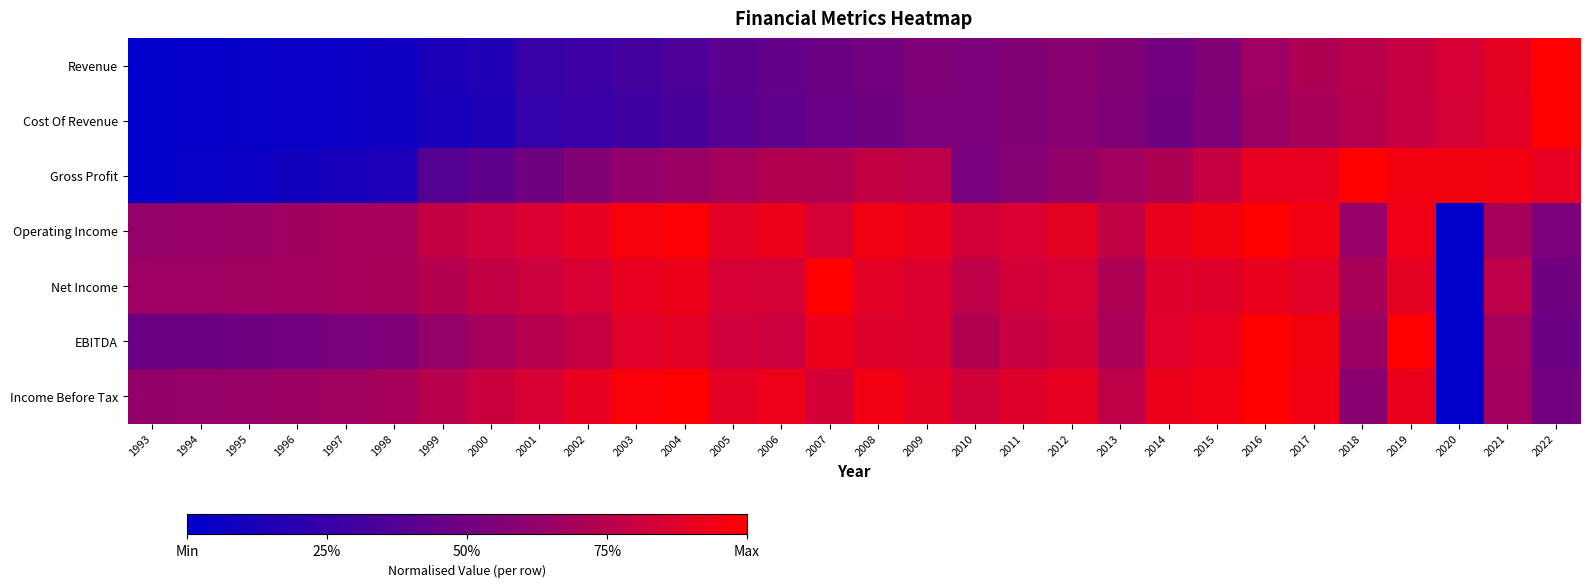

Which label corresponds to the smallest value in the chart?

1993